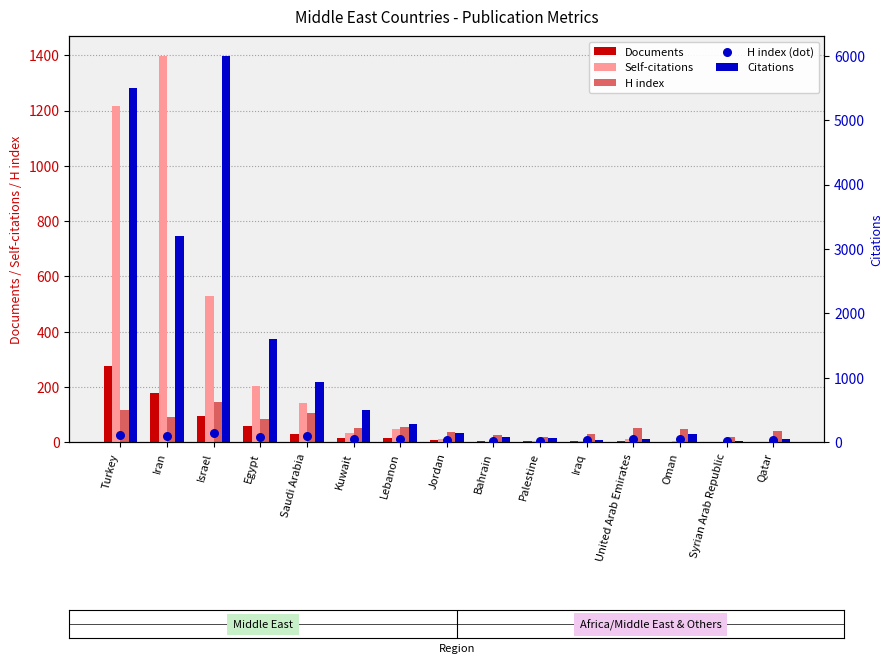

Which series reaches the maximum Y coordinate?

Citations